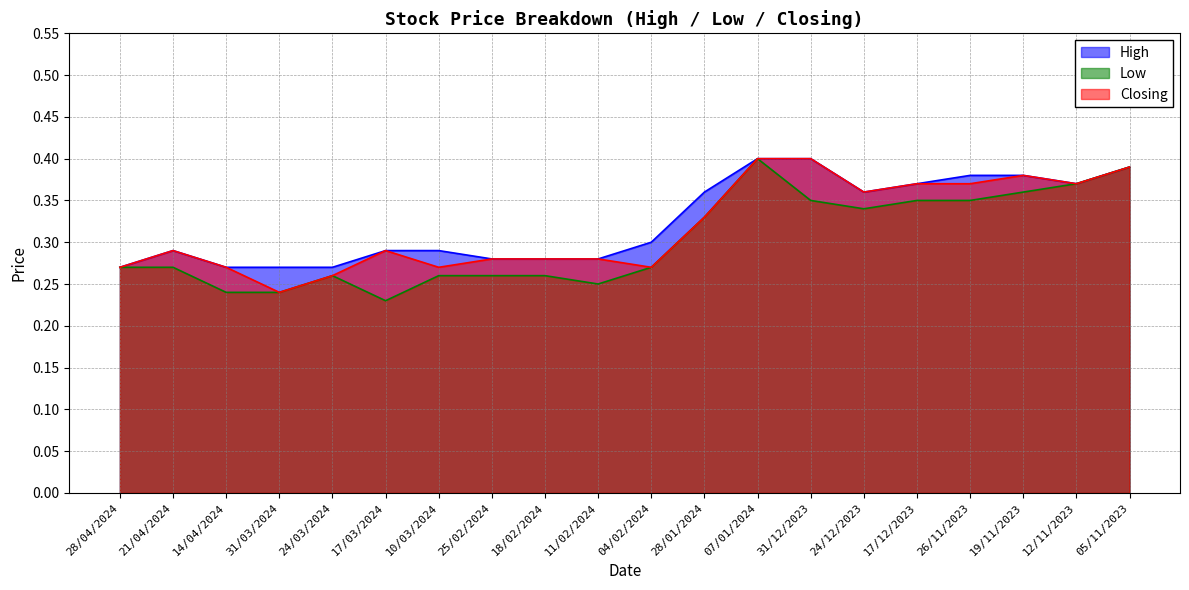

What is the difference between the Closing values at 05/11/2023 and 28/04/2024?

0.1